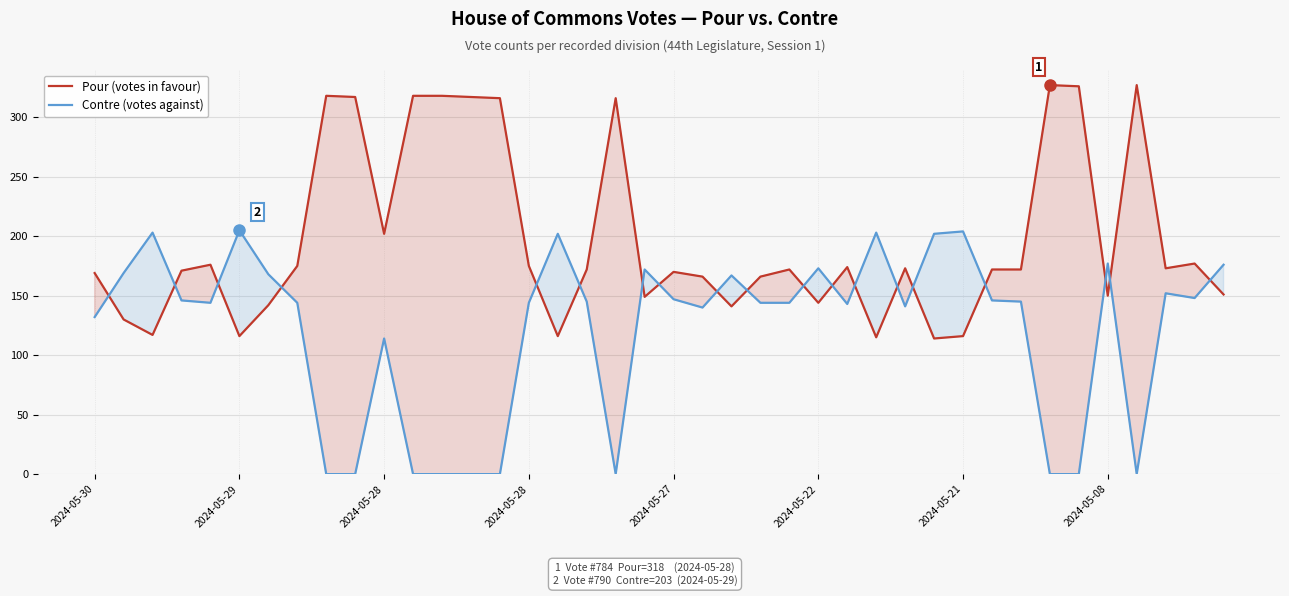

How many interior local valleys does the Contre (votes against) series have?

7